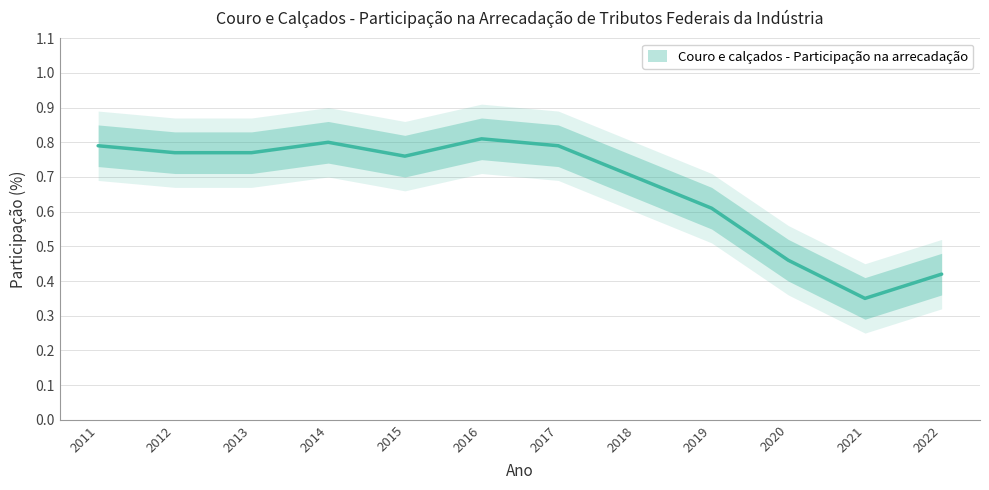

What is the change in value from 2012 to 2018?

-0.1